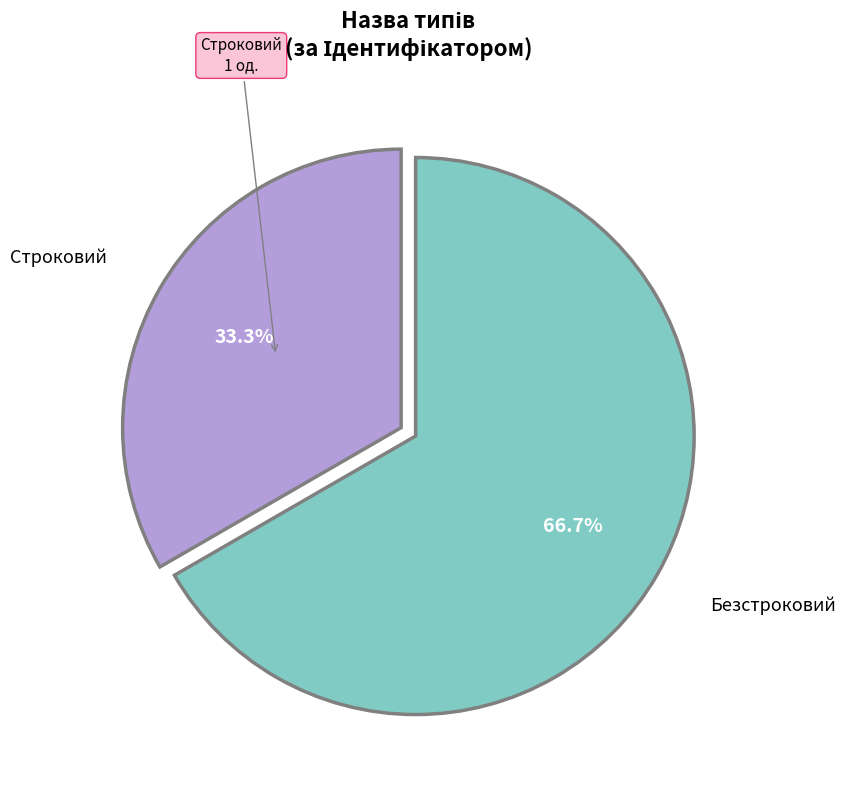

Is there a majority slice in this chart?

Yes